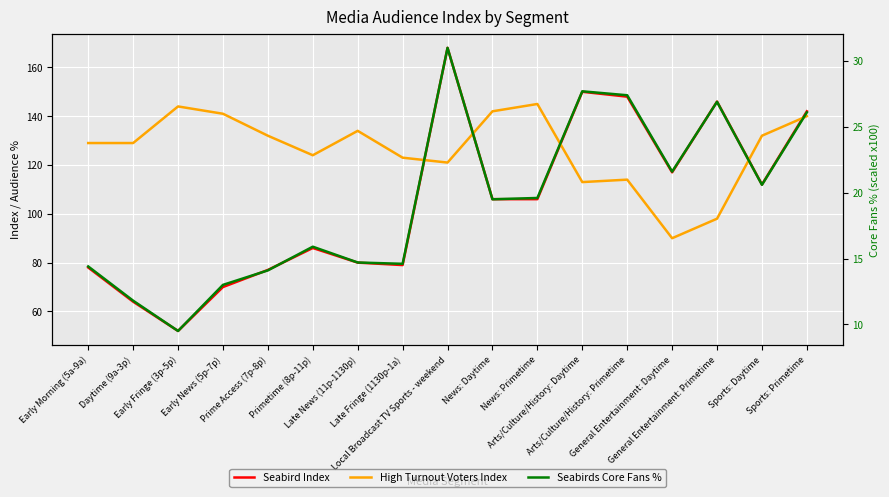

Which series has the largest total across all categories?

High Turnout Voters Index